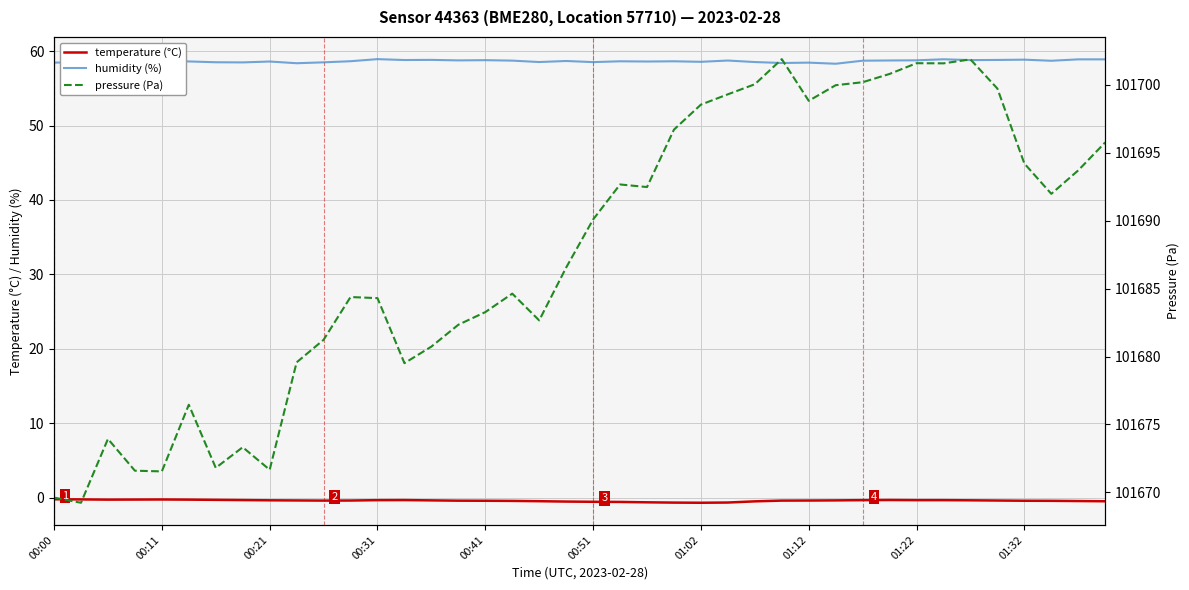

True or false: humidity (%) and temperature (°C) cross at least once.

False